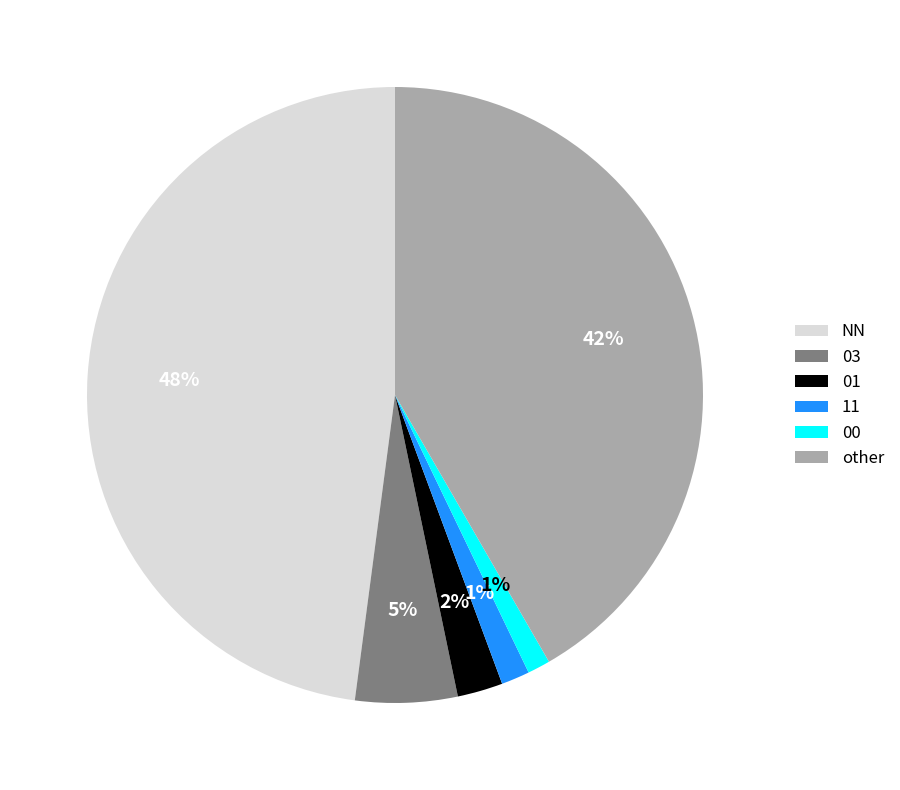

Is the sum of 11 and NN greater than half?

No